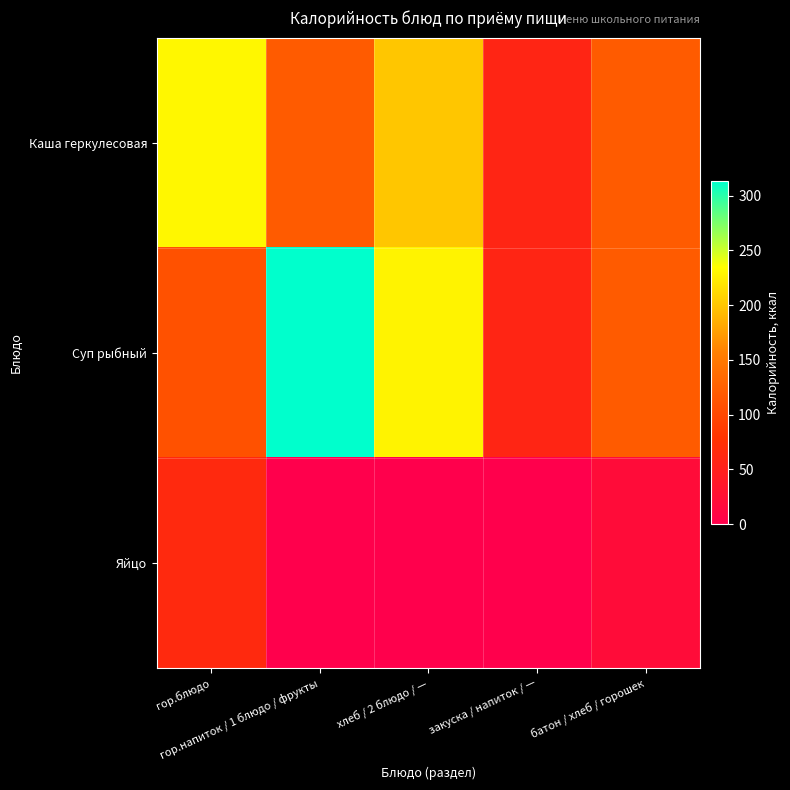

Reading left to right, transcribe all the data shown in this chart.

Каша геркулесовая: гор.блюдо=230	гор.напиток / 1 блюдо / фрукты=120	хлеб / 2 блюдо / —=200	закуска / напиток / —=58	батон / хлеб / горошек=120
Суп рыбный: гор.блюдо=110	гор.напиток / 1 блюдо / фрукты=313	хлеб / 2 блюдо / —=228	закуска / напиток / —=58	батон / хлеб / горошек=120
Яйцо: гор.блюдо=63	гор.напиток / 1 блюдо / фрукты=0	хлеб / 2 блюдо / —=0	закуска / напиток / —=0	батон / хлеб / горошек=19